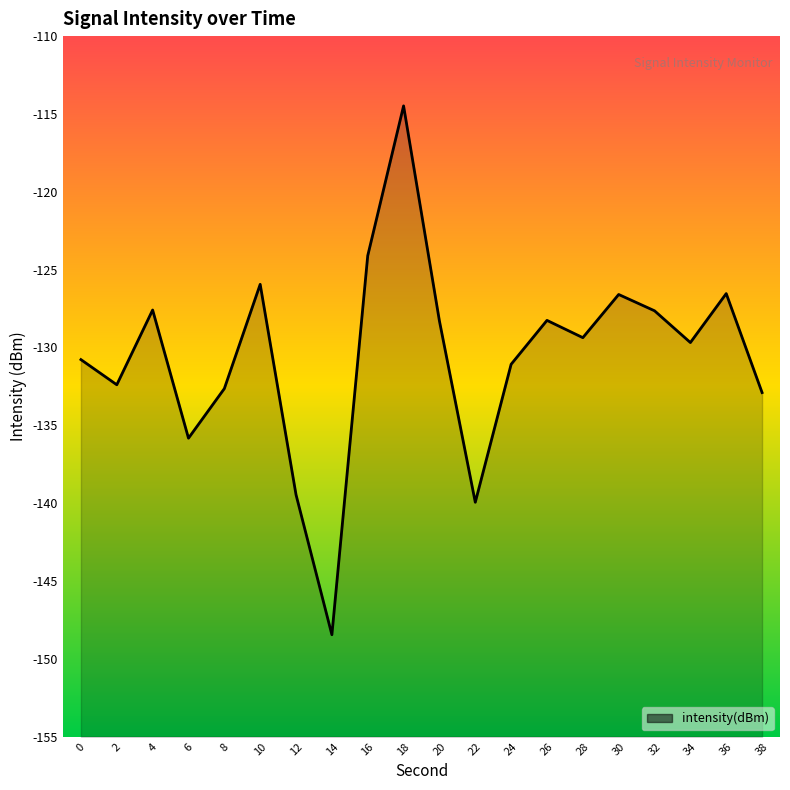

What is the minimum value shown in the chart?

-148.5